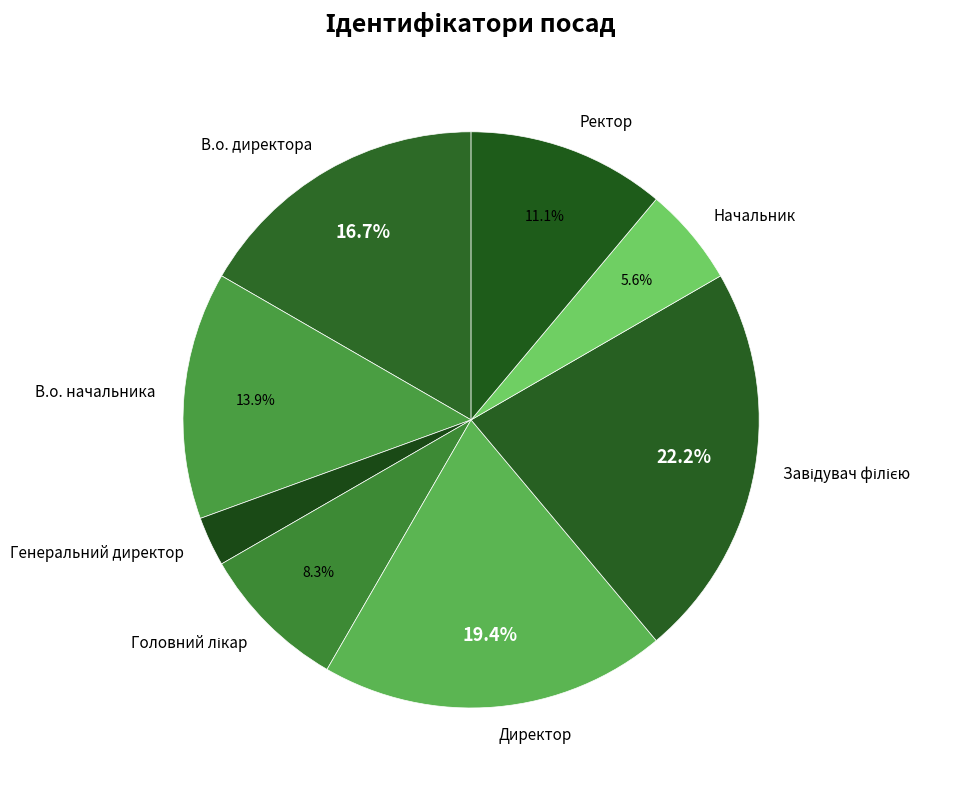

True or false: Генеральний директор accounts for 3% of the total.

True